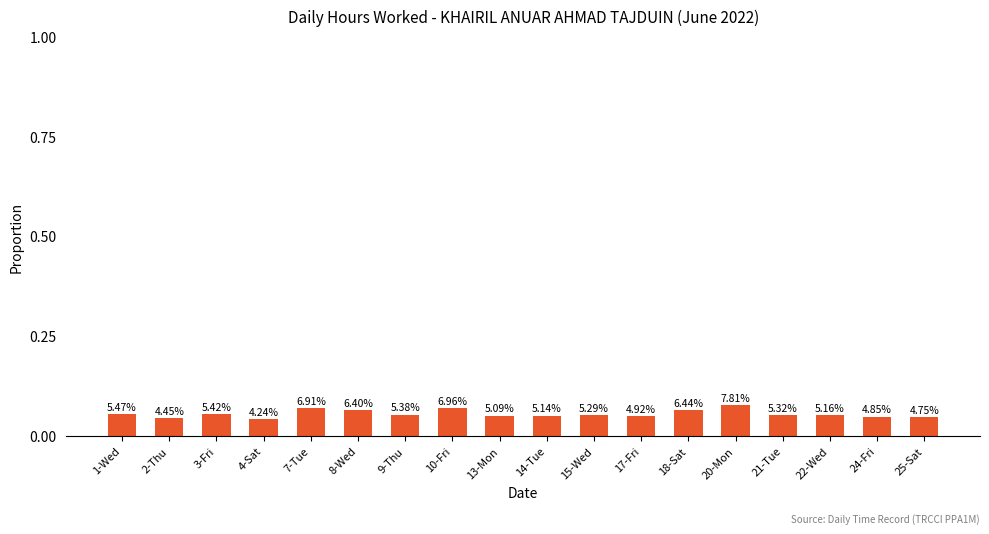

What is the greatest value displayed?

0.1